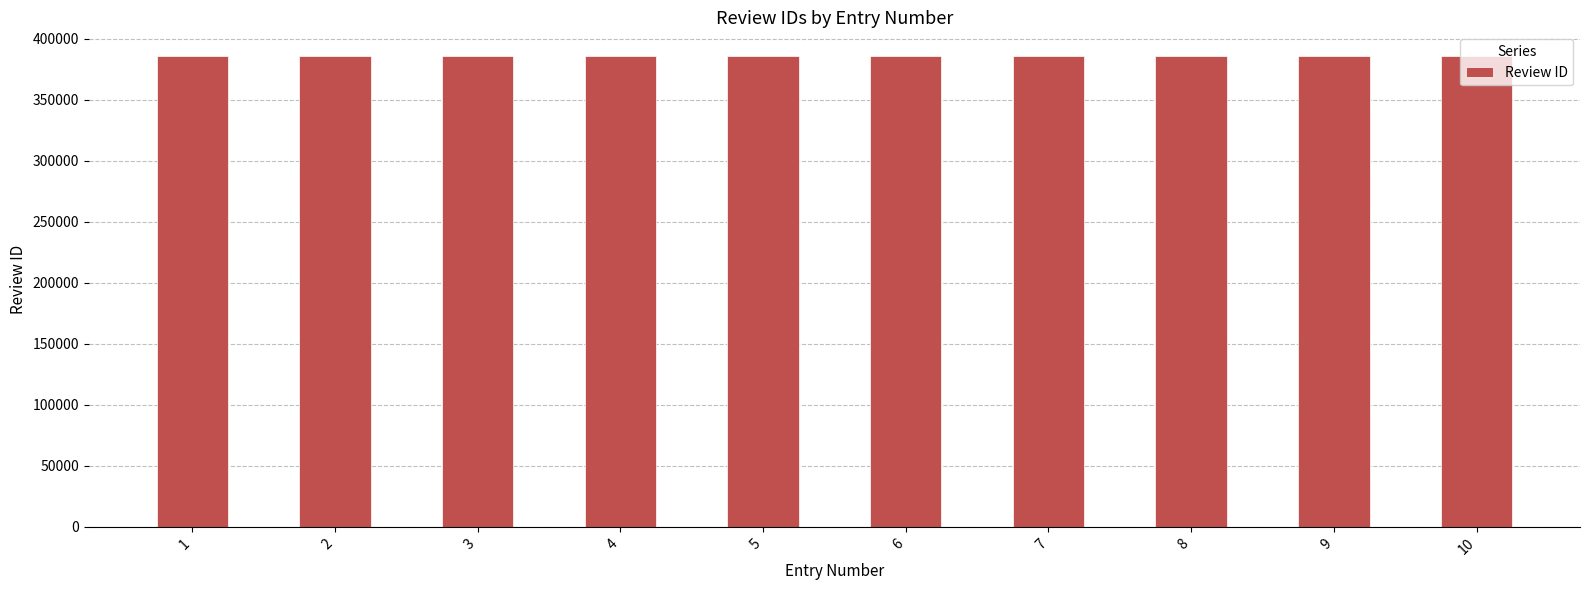

What is the maximum value shown in the chart?

385941